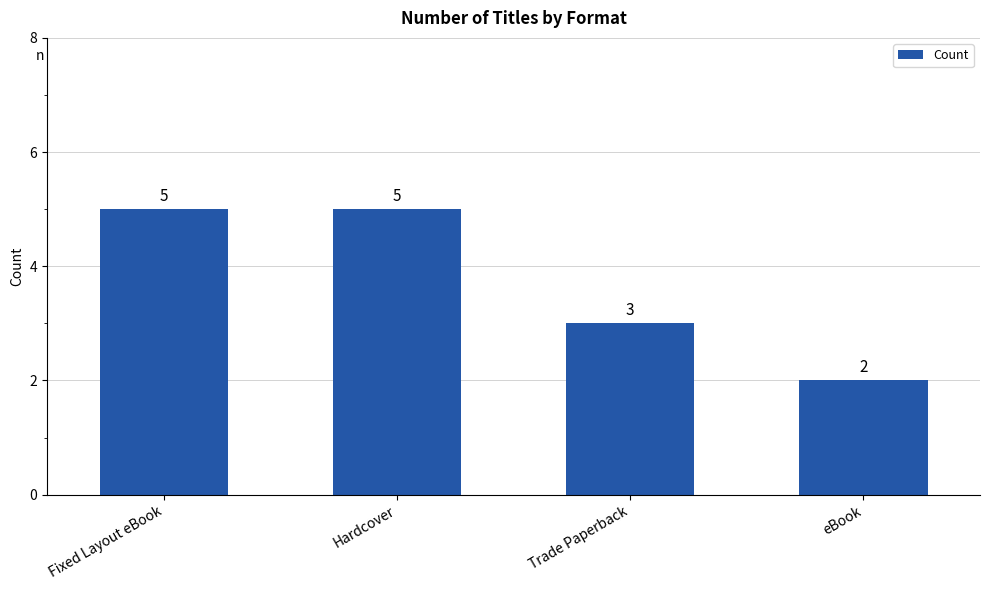

True or false: the data shows 1 at eBook.

False